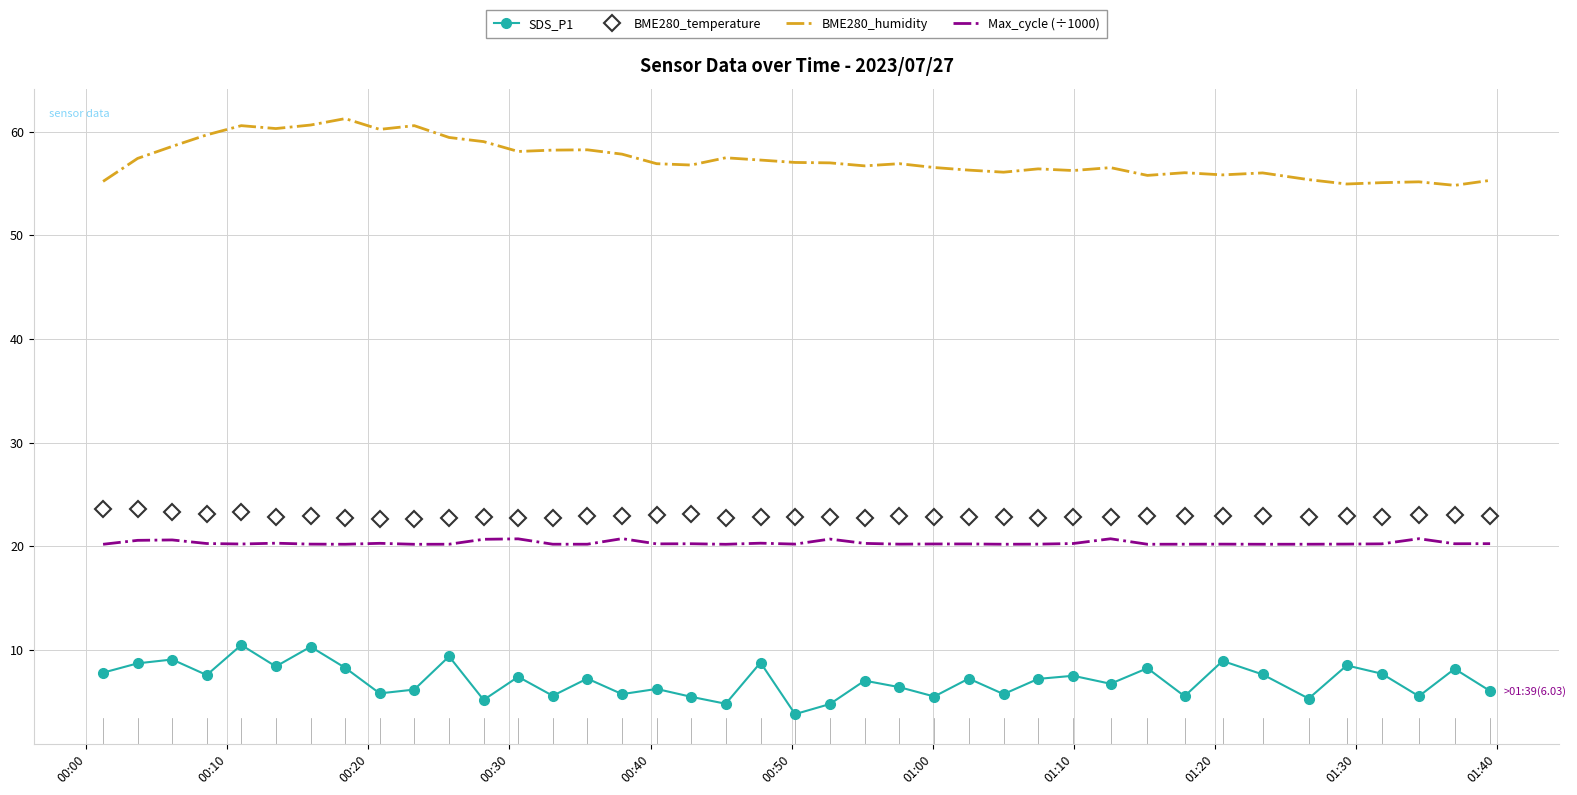

True or false: SDS_P1 and Max_cycle (÷1000) intersect in this chart.

False